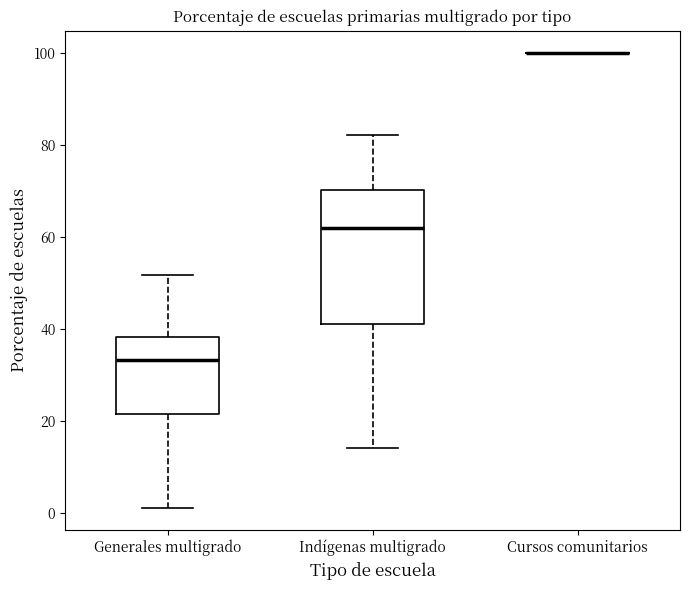

Comparing the boxes themselves (not the whiskers), which one is the tallest?

Indígenas multigrado